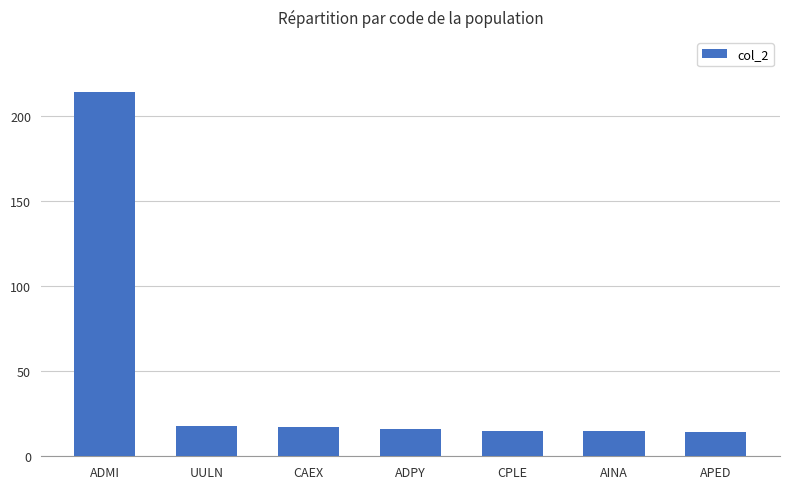

What is the label of the 7th bar from the left?

APED